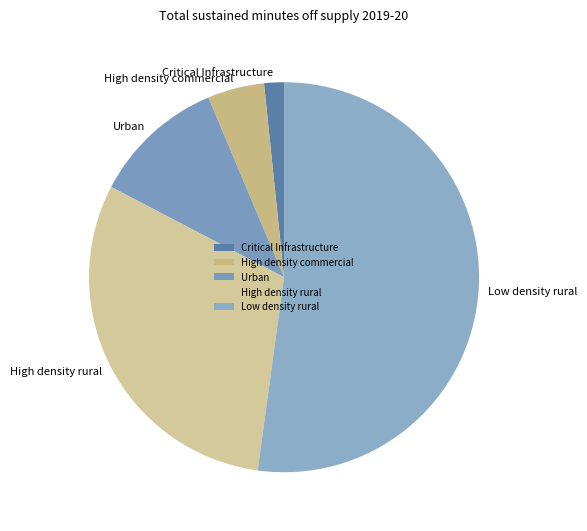

What is the smallest slice in the pie chart?

Critical Infrastructure